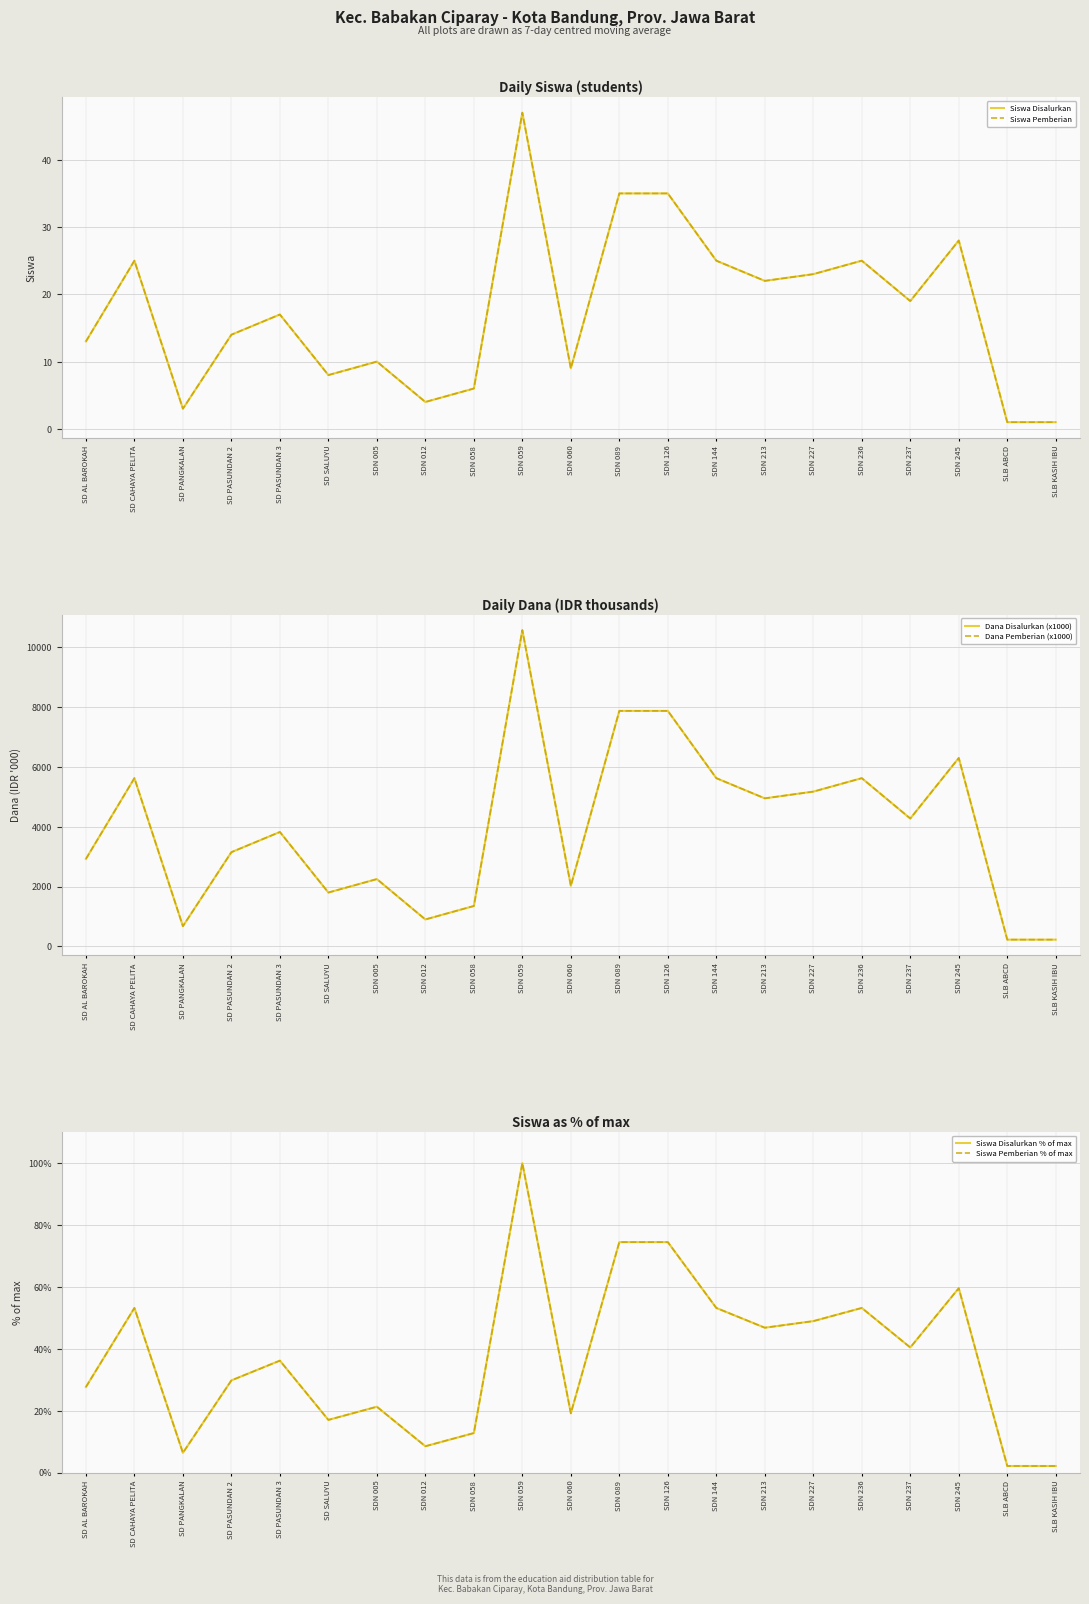

What is the difference between the maximum and minimum values in the Siswa Pemberian series?

46.0